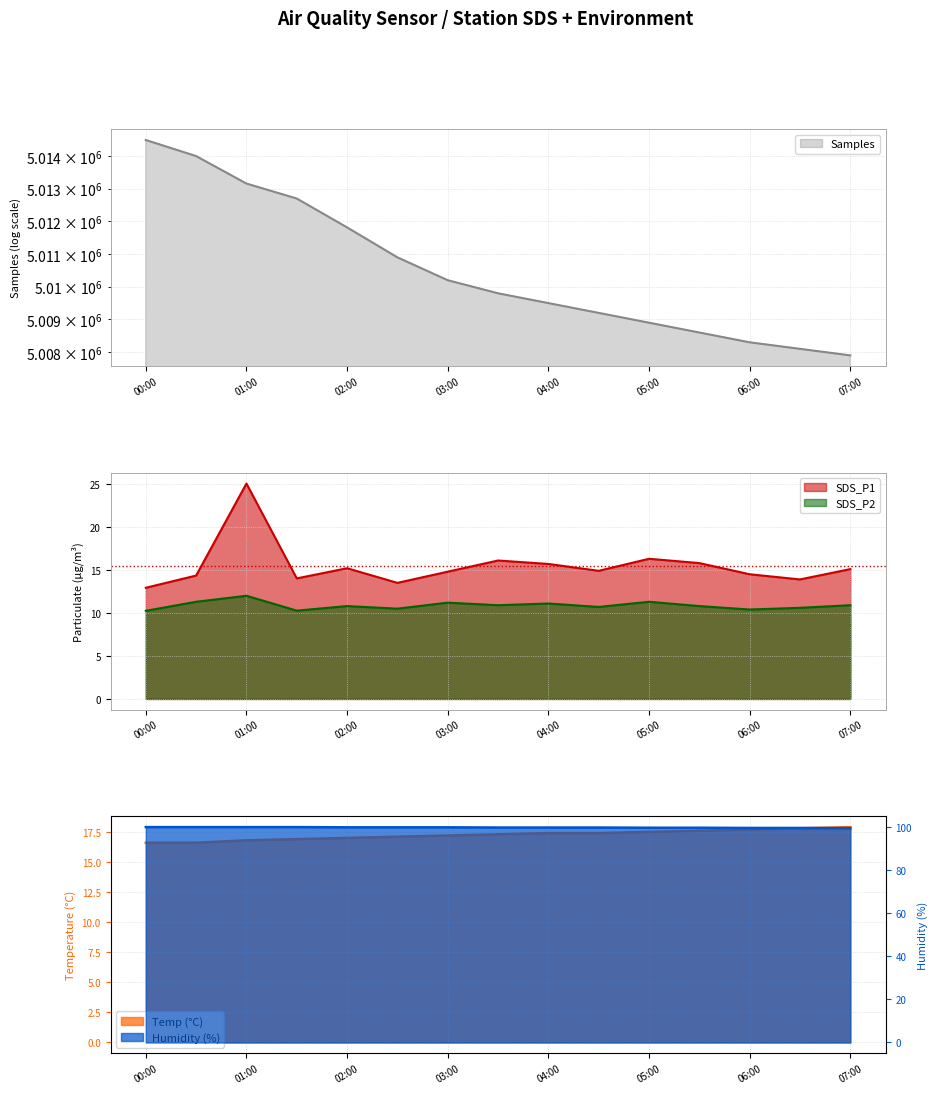

How many lines are shown in the chart?

5